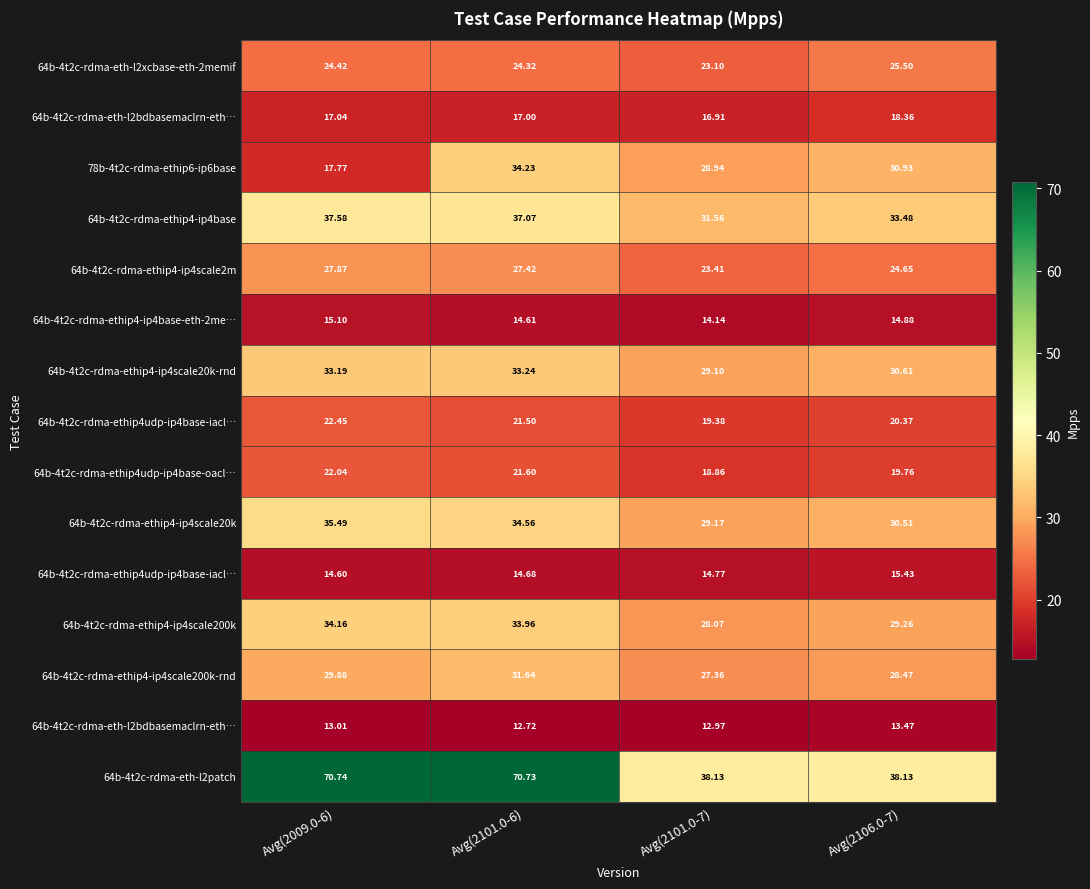

Between Avg(2101.0-7) and Avg(2009.0-6), which is larger?

Avg(2009.0-6)